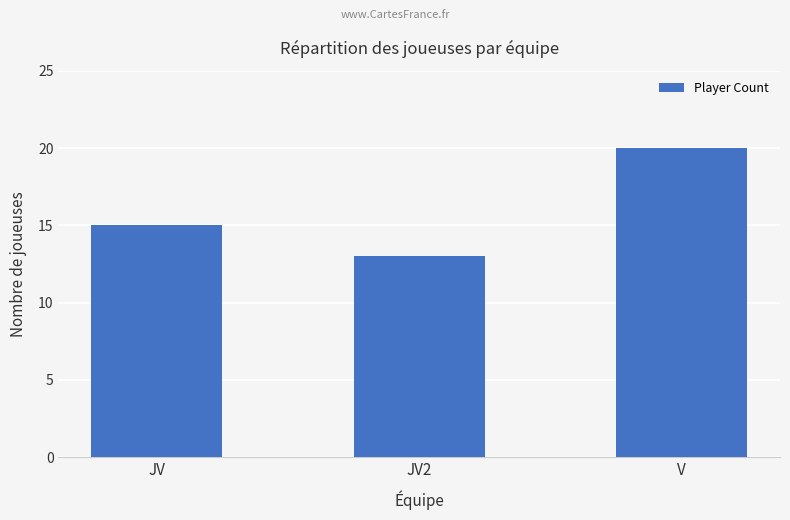

Reading left to right, what are all the values shown in this chart?

15	13	20